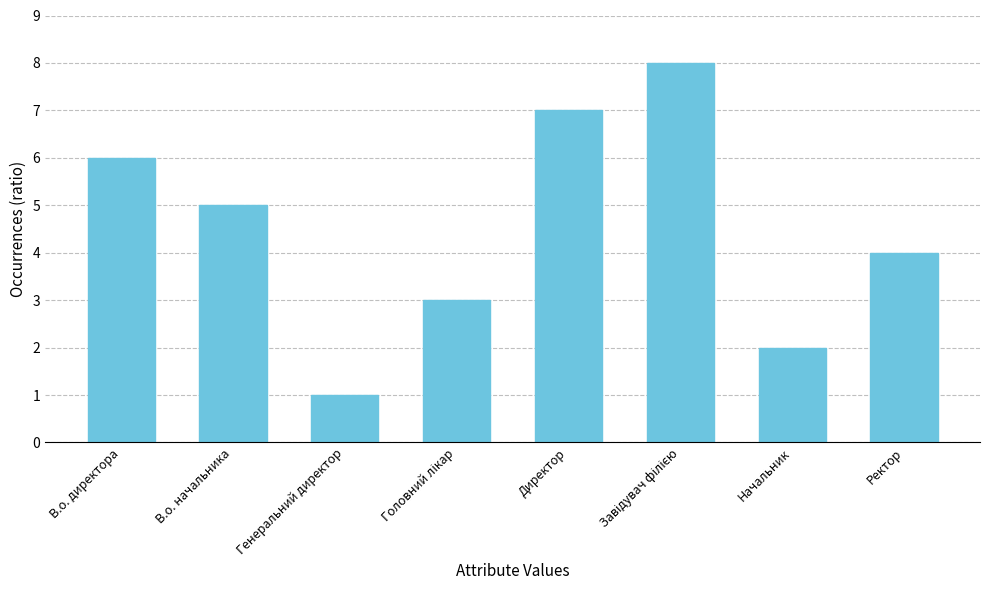

What is the value of the 1st bar from the left?

6